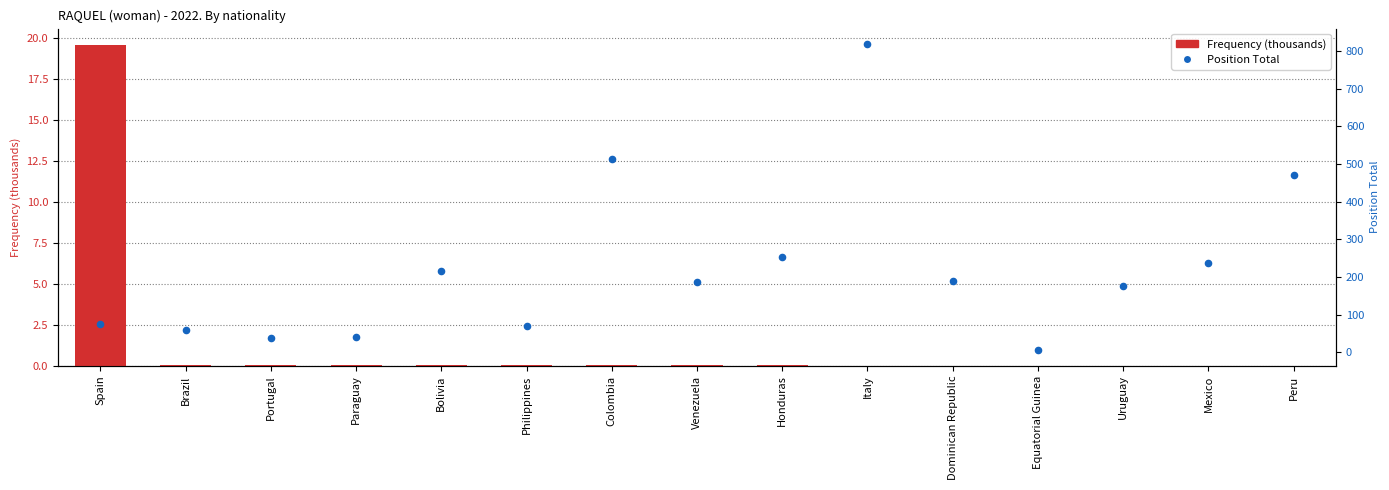

At how many categories does at least one series exceed 58?

12